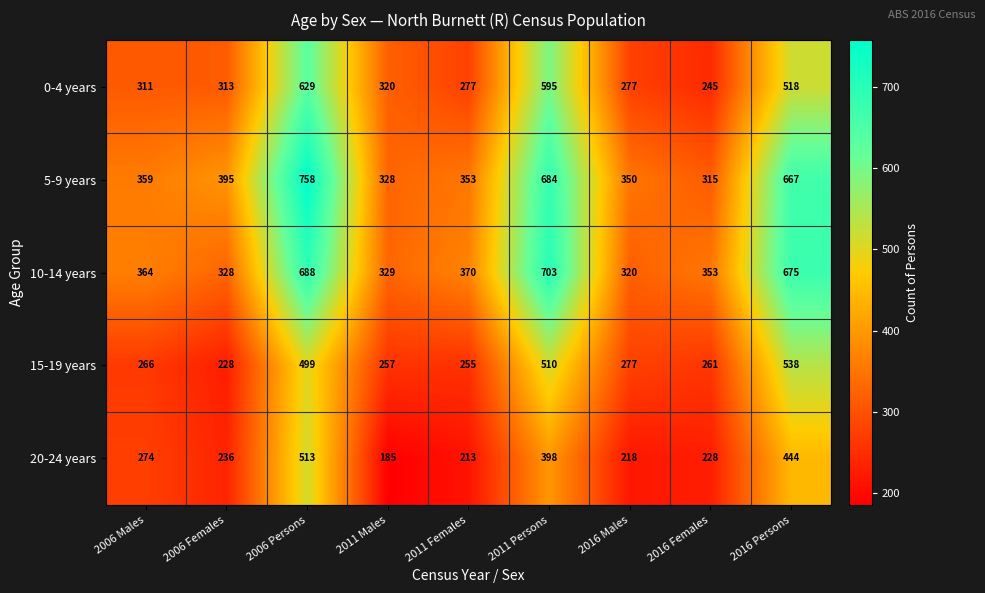

Where is 5-9 years nearest to the value 536?

2016 Persons